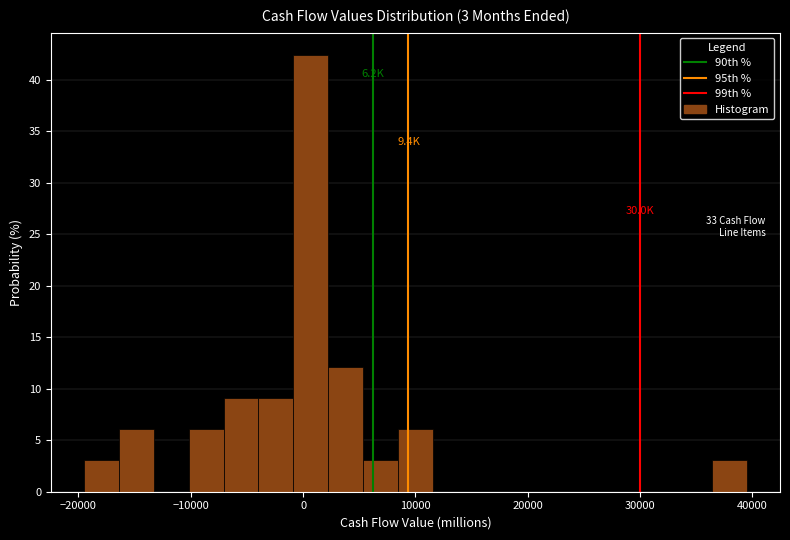

Around what value on the x-axis is the tallest bar? Give the approximate position of its centre, as read against the axis.

1000